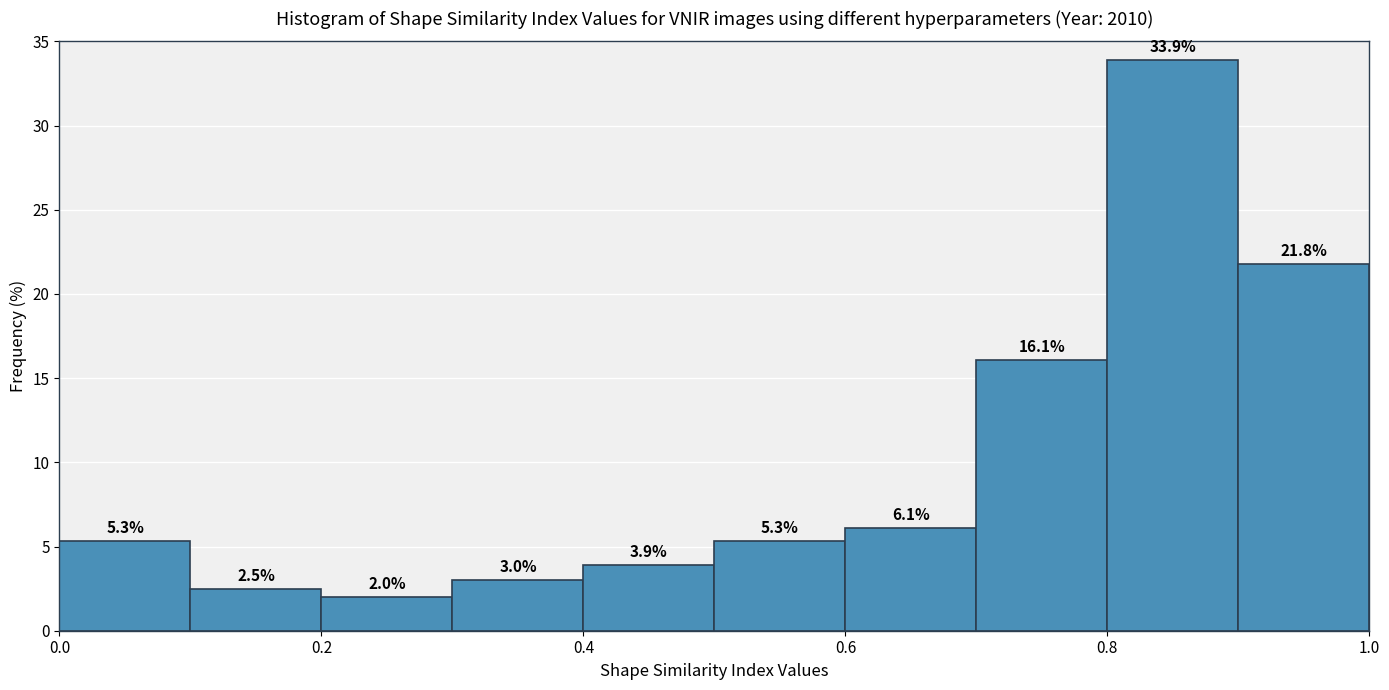

Reading left to right, transcribe this chart: for each bar, give the range it covers on the x-axis and its height.

0.0 to 0.1: 5.3
0.1 to 0.2: 2.5
0.2 to 0.3: 2.0
0.3 to 0.4: 3.0
0.4 to 0.5: 3.9
0.5 to 0.6: 5.3
0.6 to 0.7: 6.1
0.7 to 0.8: 16.1
0.8 to 0.9: 33.9
0.9 to 1.0: 21.8